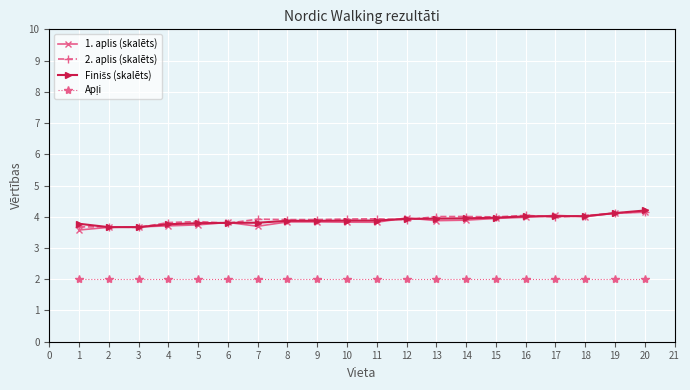

True or false: 2. aplis (skalēts) has more than 2 interior local peaks.

True